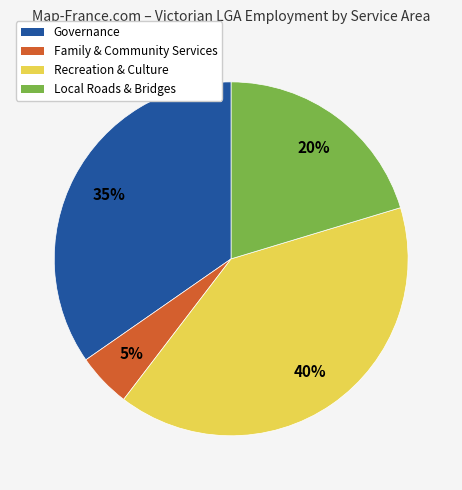

To the nearest percent, what is the combined percentage of Governance and Recreation & Culture?

75%